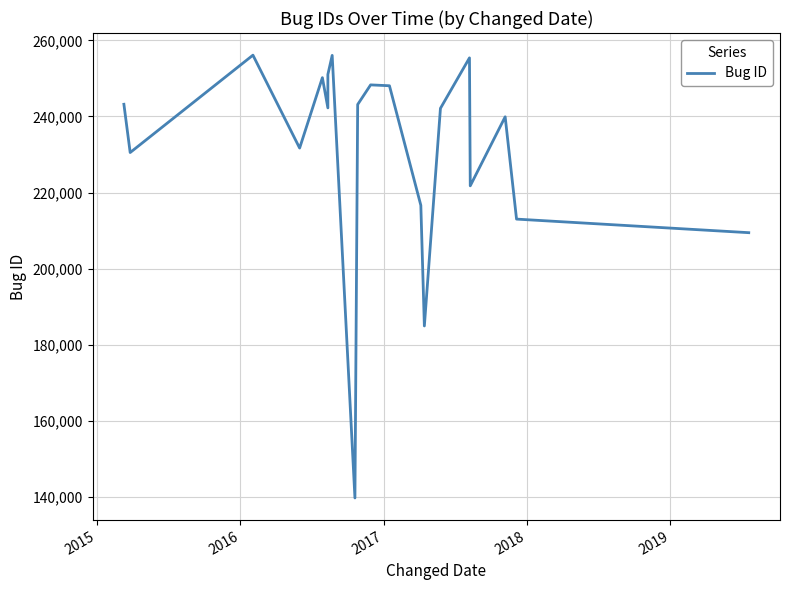

What is the smallest value displayed?

139753